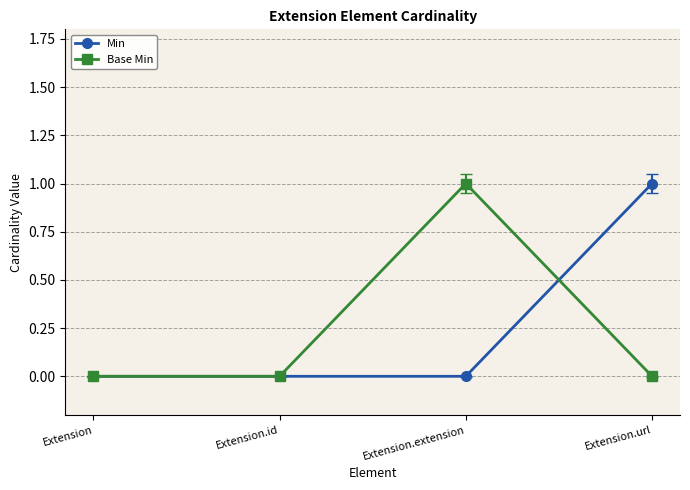

Which series changed the most between Extension.id and Extension.url?

Min